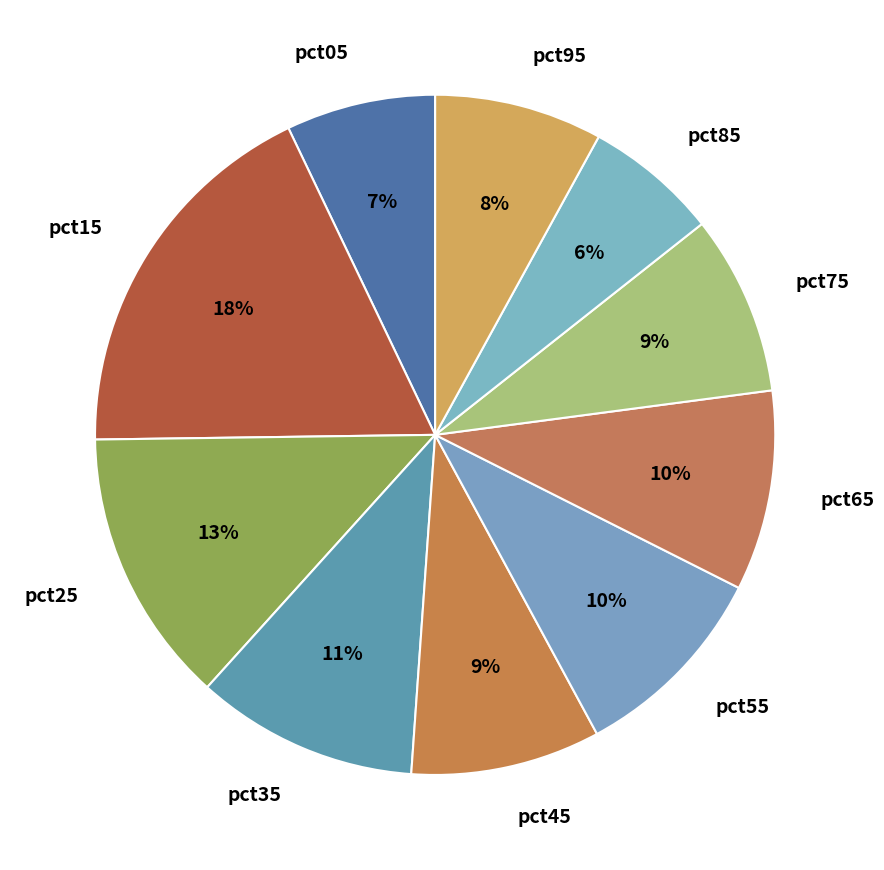

Does pct45 represent more than half of the total?

No